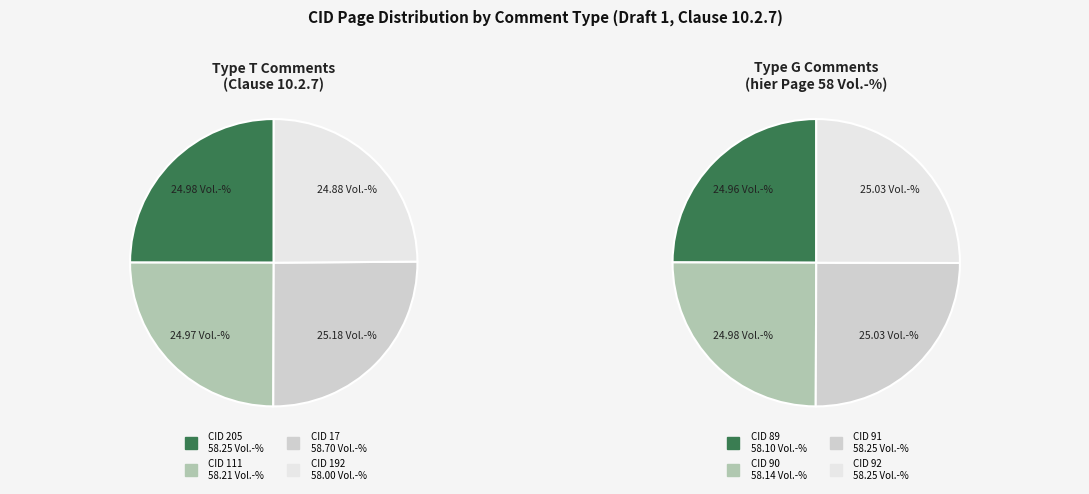

What is the largest slice in the pie chart?

CID 17